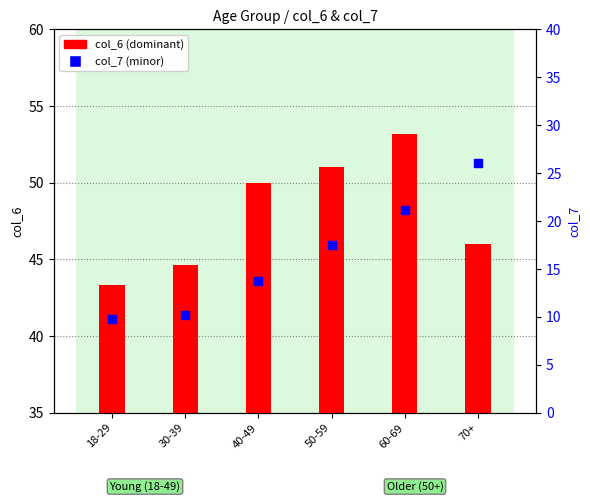

At how many categories does at least one series exceed 27?

6